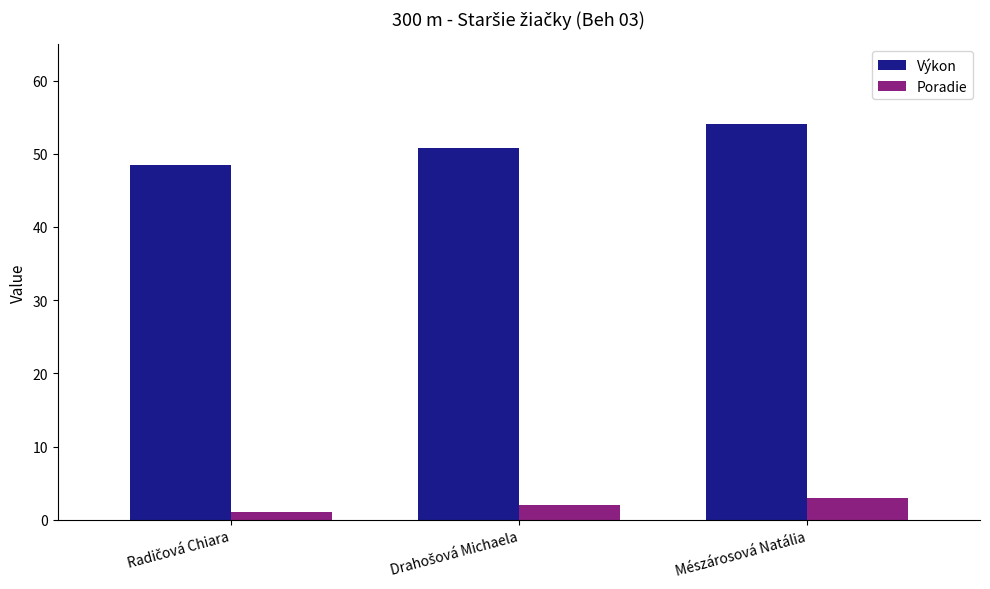

What is the sum of all Poradie values?

6.0